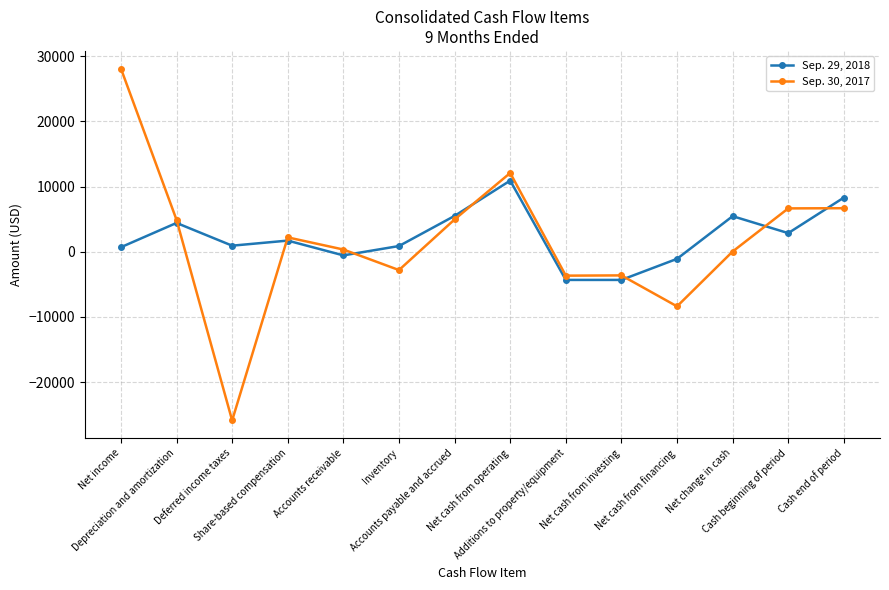

True or false: Sep. 30, 2017 has a value of -34614 at Deferred income taxes.

False